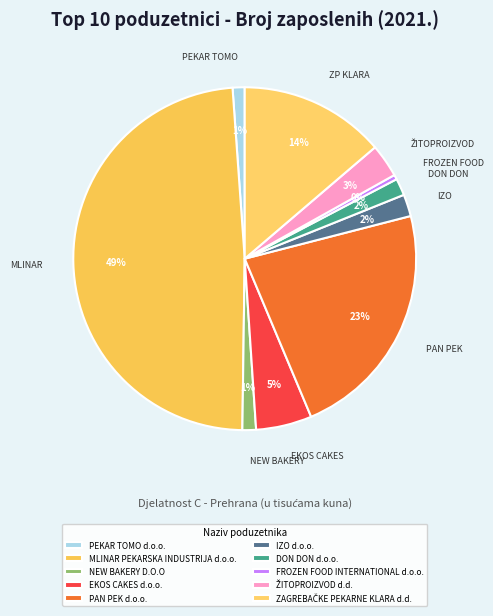

Count the number of slices in the pie.

10